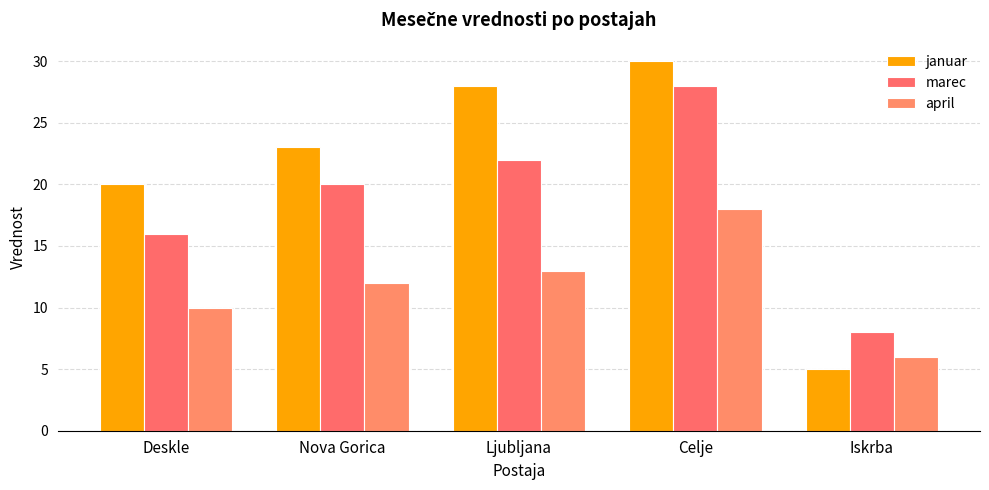

List the labels in order of marec value, smallest first.

Iskrba, Deskle, Nova Gorica, Ljubljana, Celje